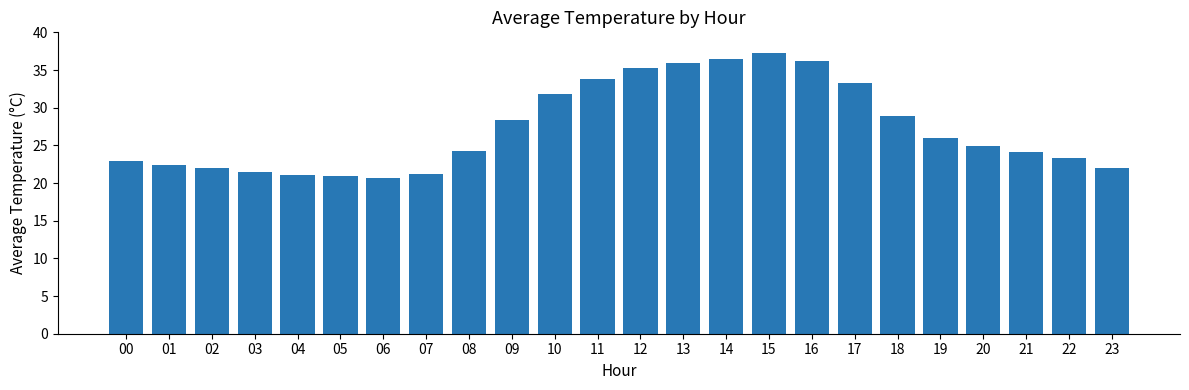

Approximately how many times larger is the value at 00 compared to 23?

1.0